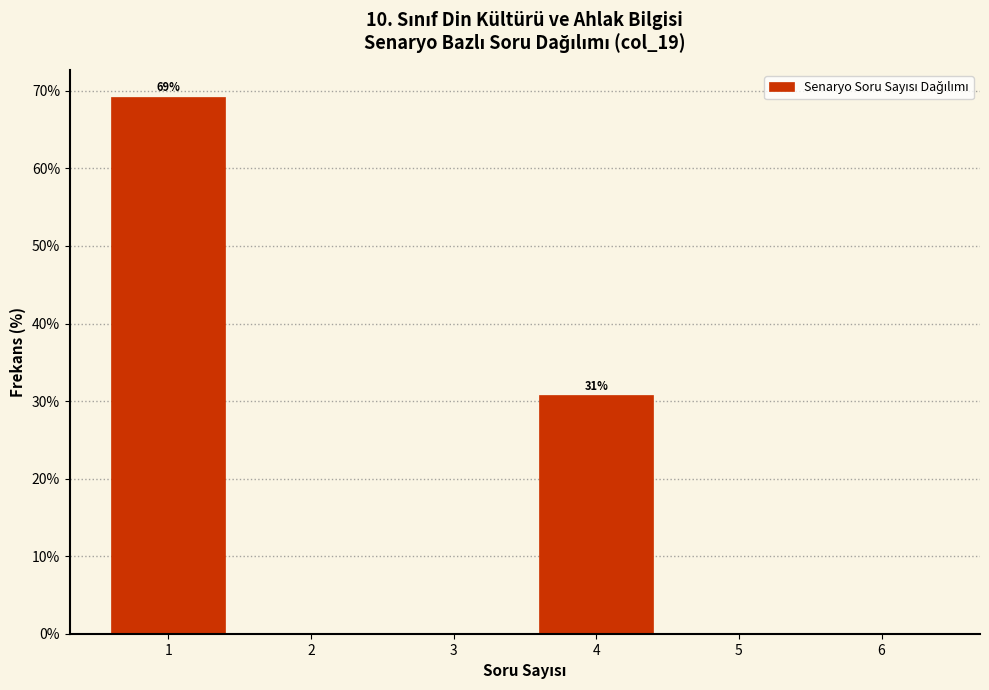

Reading left to right, what are all the values shown in this chart?

1=69.2	2=0.0	3=0.0	4=30.8	5=0.0	6=0.0